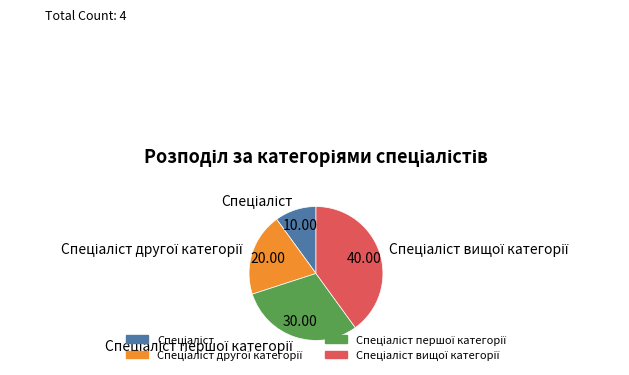

Is there any slice that represents more than half of the pie?

No